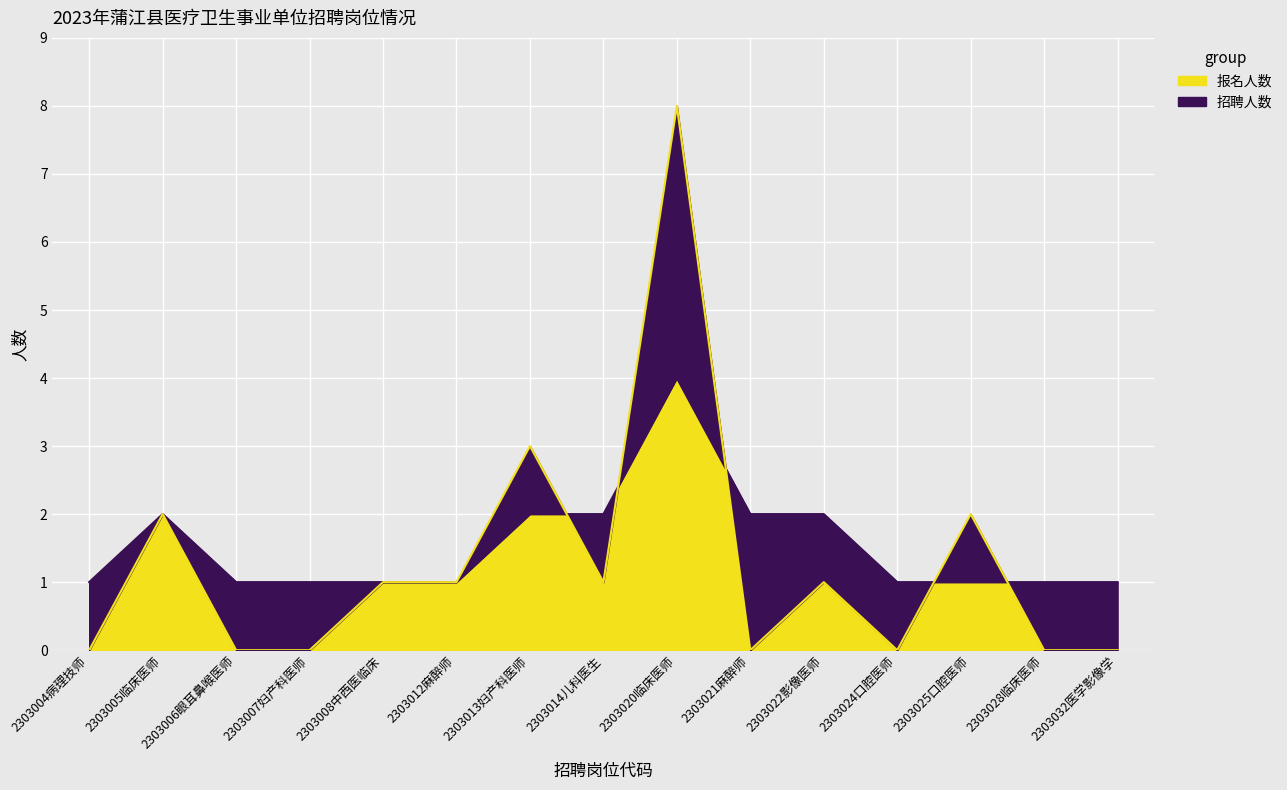

The value of 报名人数 at 2303012麻醉师 is 2. True or false?

False